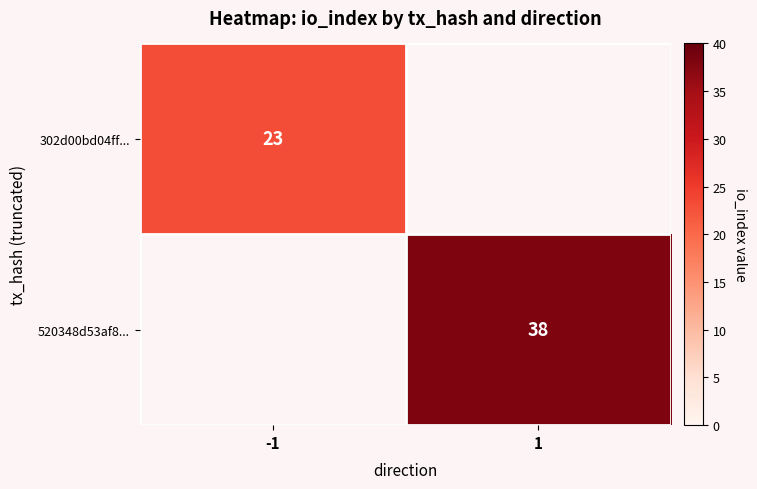

The value of 520348d53af8... at 1 is 38. True or false?

True